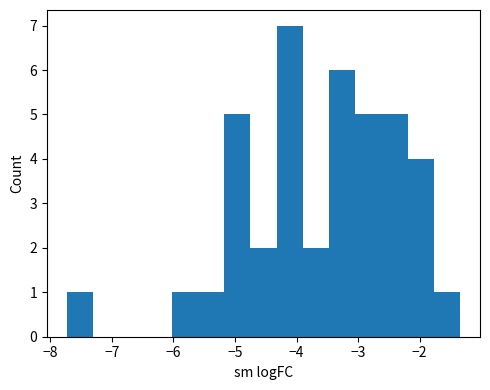

What is the height of the bar covering -1.8 to -1.3 on the x-axis? Neither the bar edges nor the heights are printed on the chart, so give them approximately, as read against the axes.

1